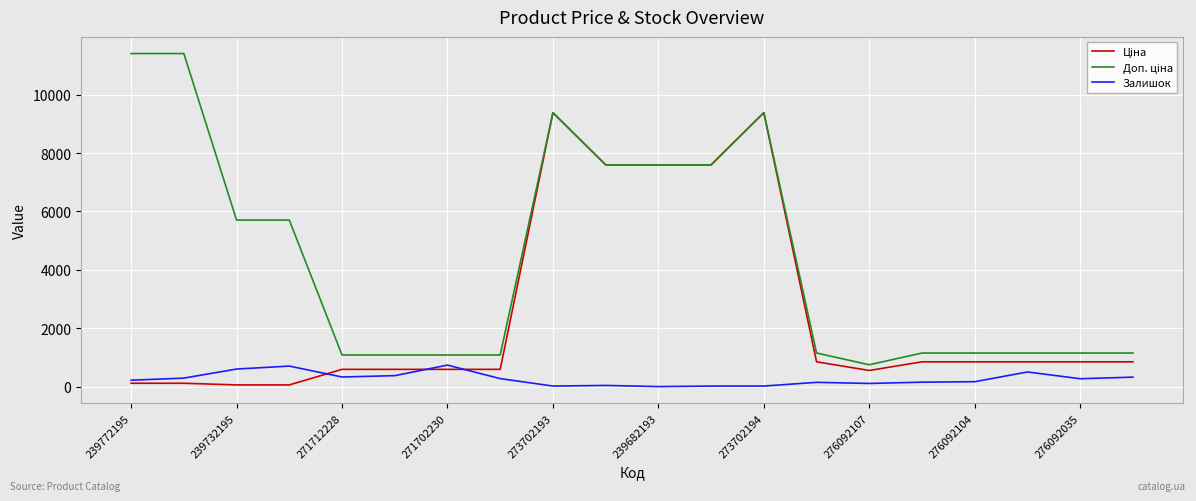

What is the highest value of the Доп. ціна series?

11410.0